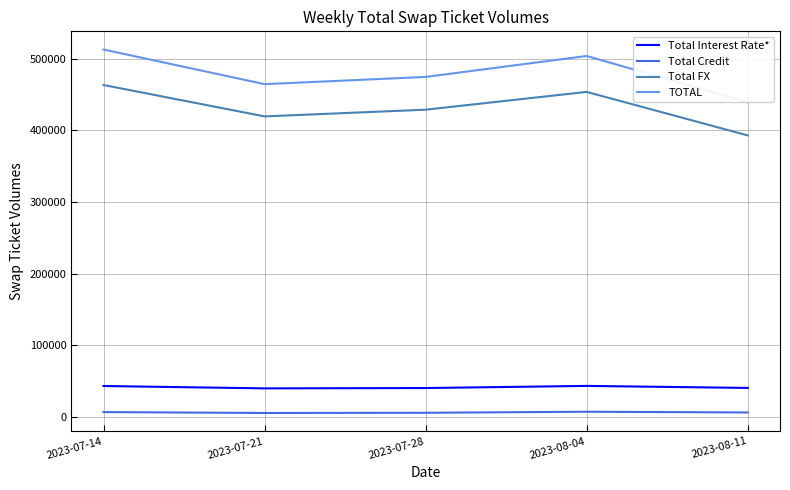

Rank the series at 2023-08-04 from highest to lowest value.

TOTAL, Total FX, Total Interest Rate*, Total Credit